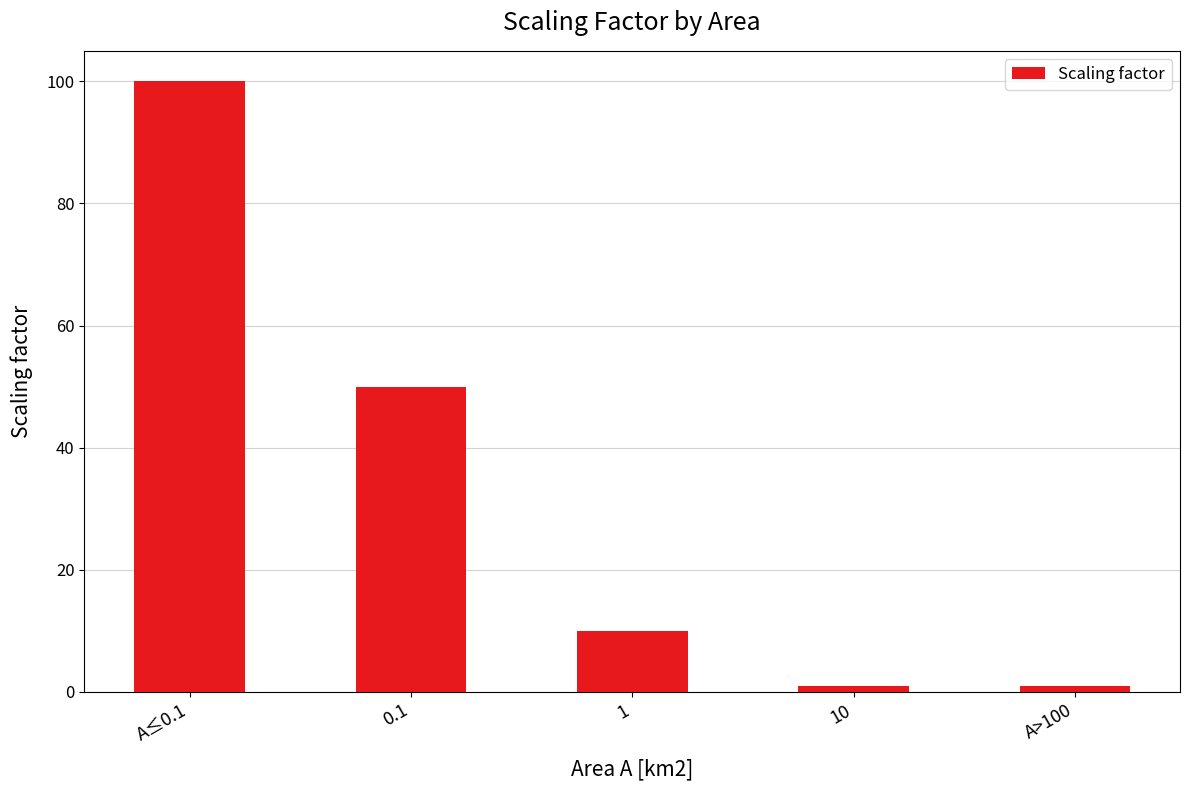

Is it true that the value at A≤0.1 is 100?

True